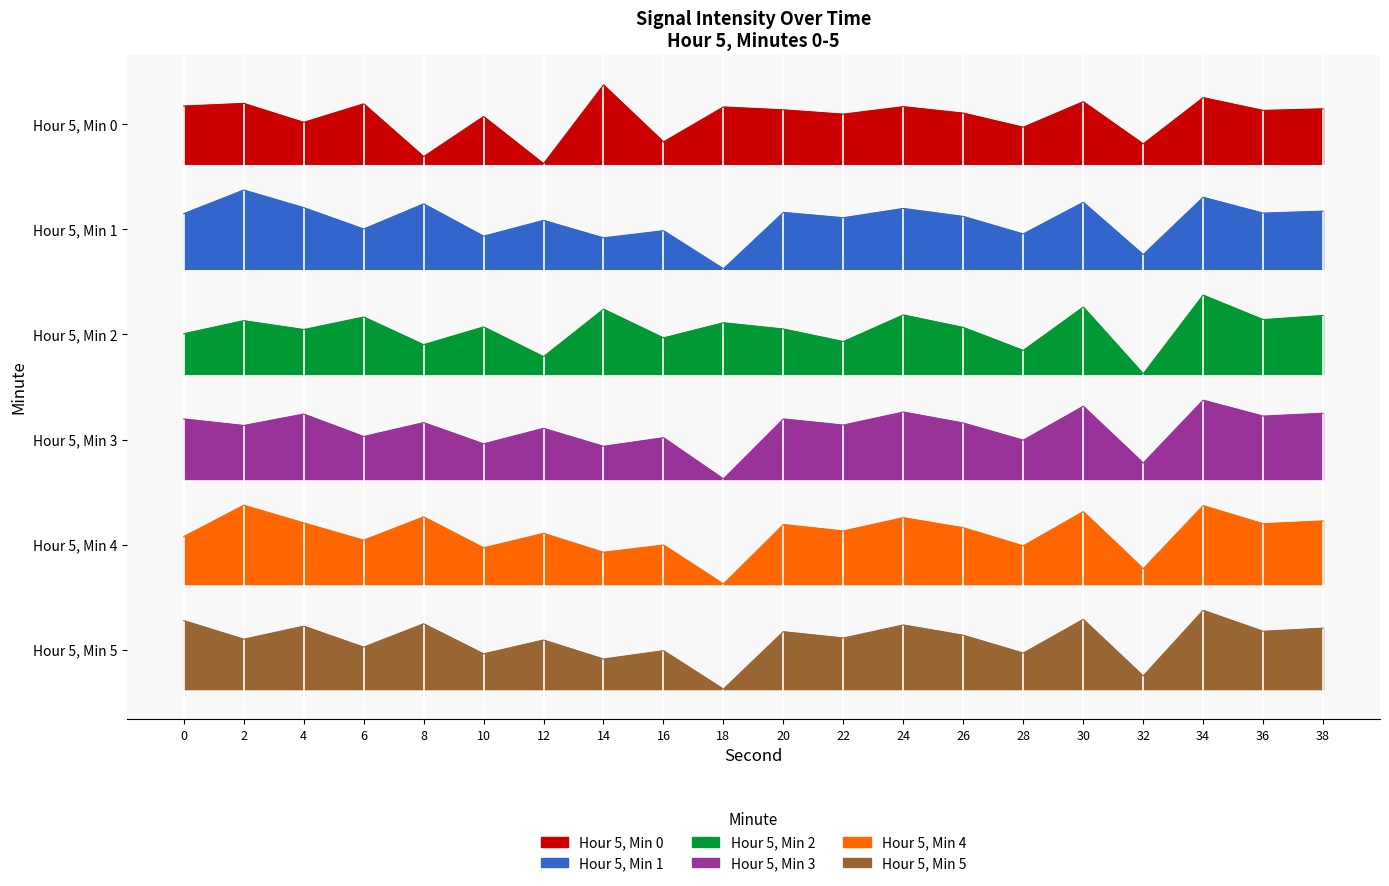

True or false: Hour 5, Min 3 and Hour 5, Min 5 intersect in this chart.

False